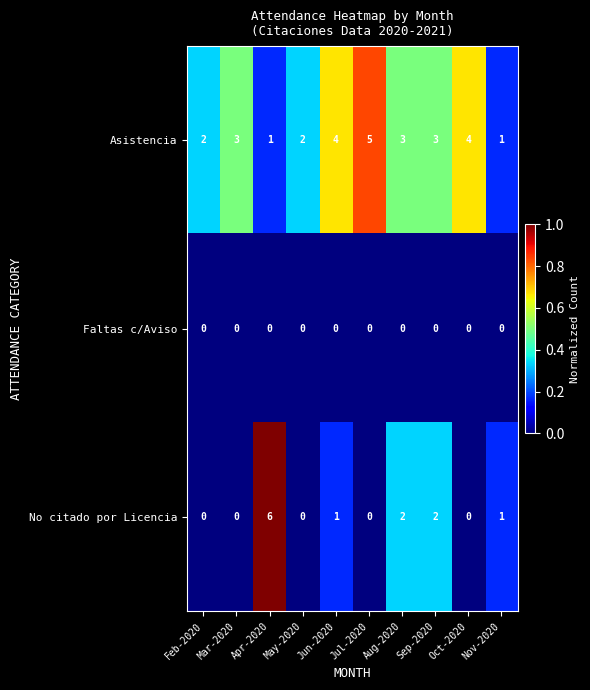

Which series has the widest spread of values?

No citado por Licencia